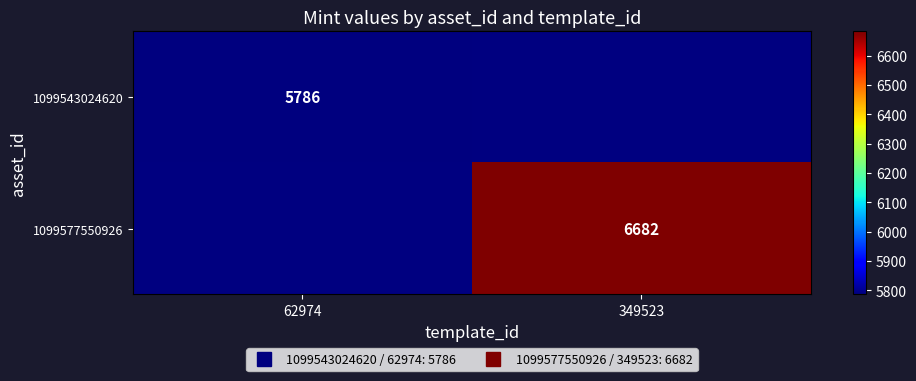

What is the approximate value of 1099577550926 at 349523?

6682.0